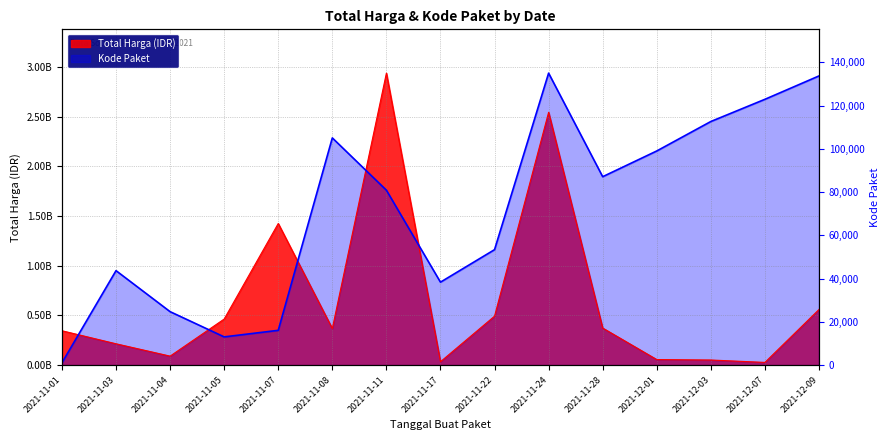

What are all the series names shown in the legend?

Total Harga, Kode Paket